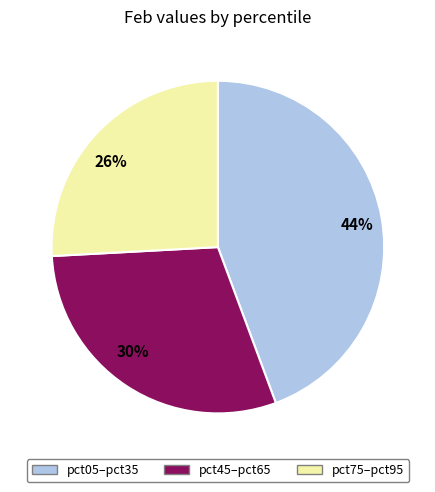

True or false: 30% accounts for 21% of the total.

False